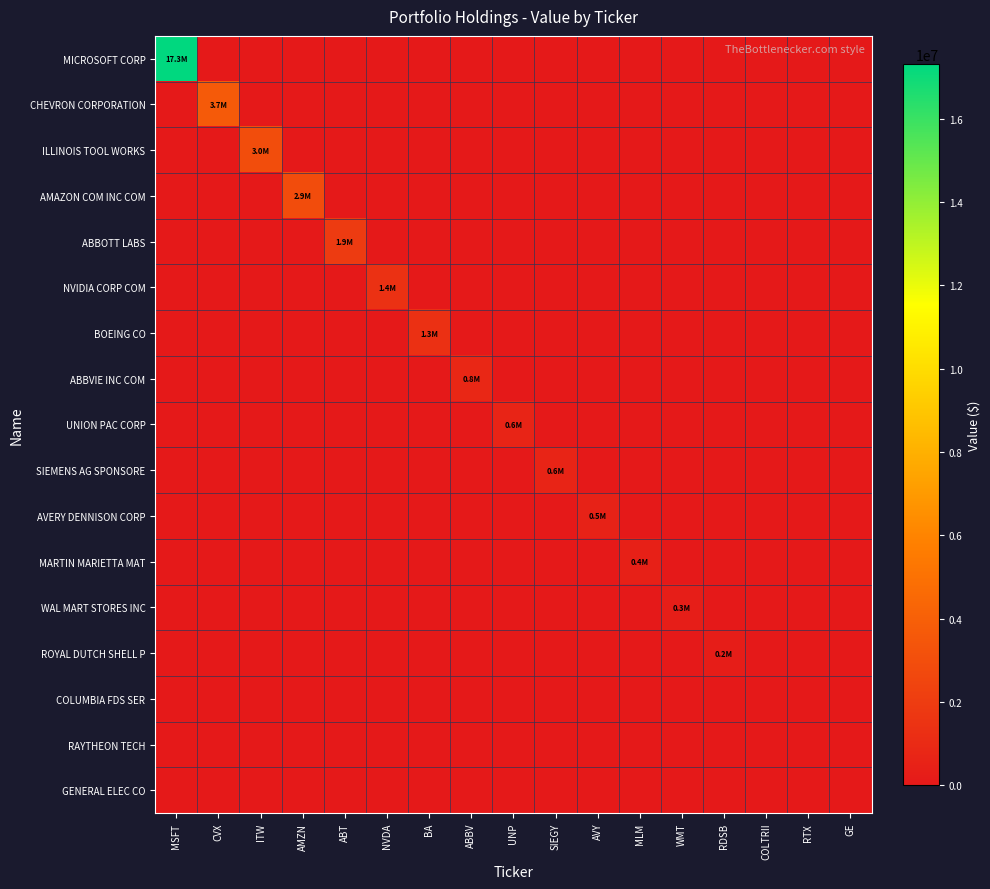

Which series has the largest range (max minus min)?

MICROSOFT CORP